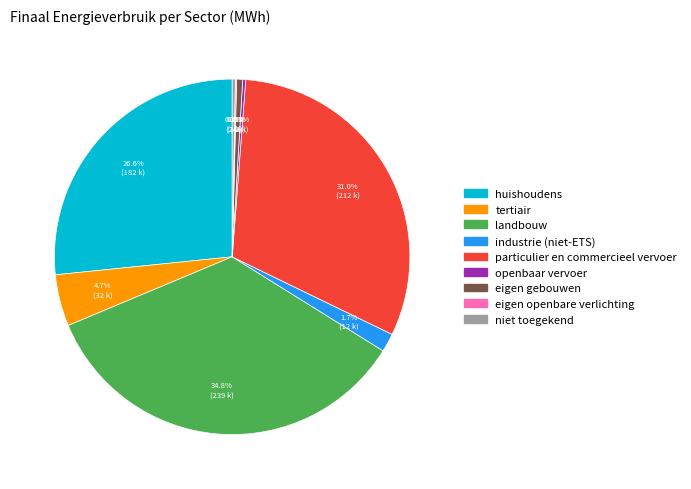

What is the ratio of the value at eigen gebouwen to the value at industrie (niet-ETS)?

0.3